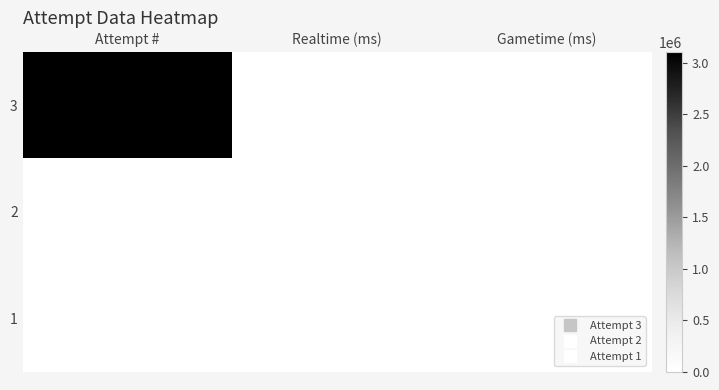

Reading left to right, transcribe all the data shown in this chart.

3: Attempt #=3107154	Realtime (ms)=0	Gametime (ms)=0
2: Attempt #=0	Realtime (ms)=0	Gametime (ms)=0
1: Attempt #=0	Realtime (ms)=0	Gametime (ms)=0